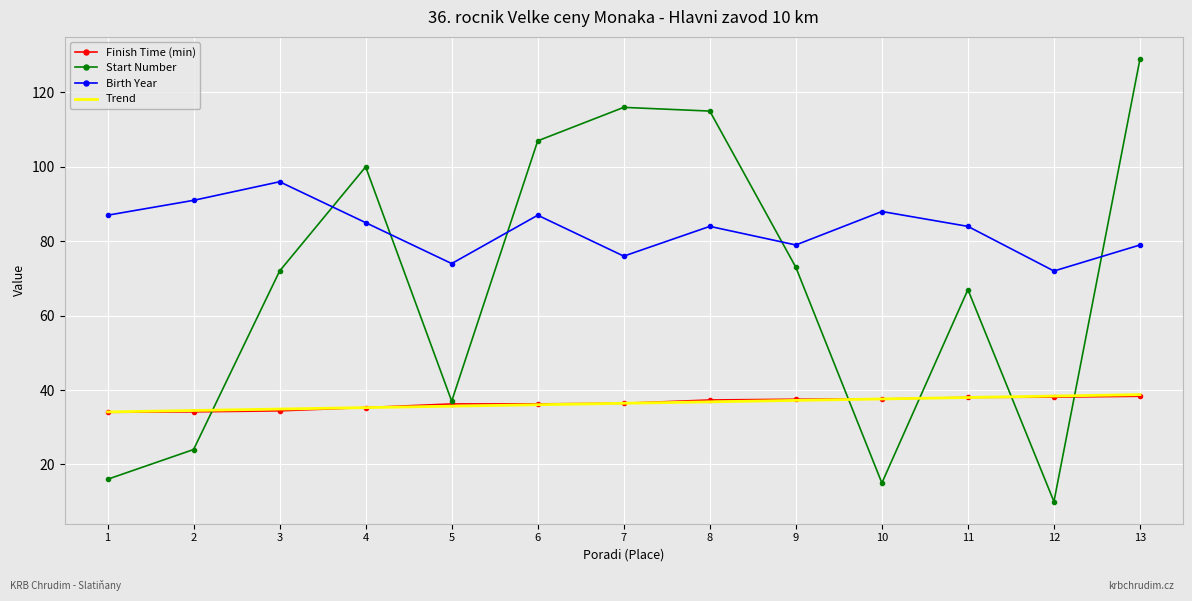

At which label does Birth Year reach its minimum?

12